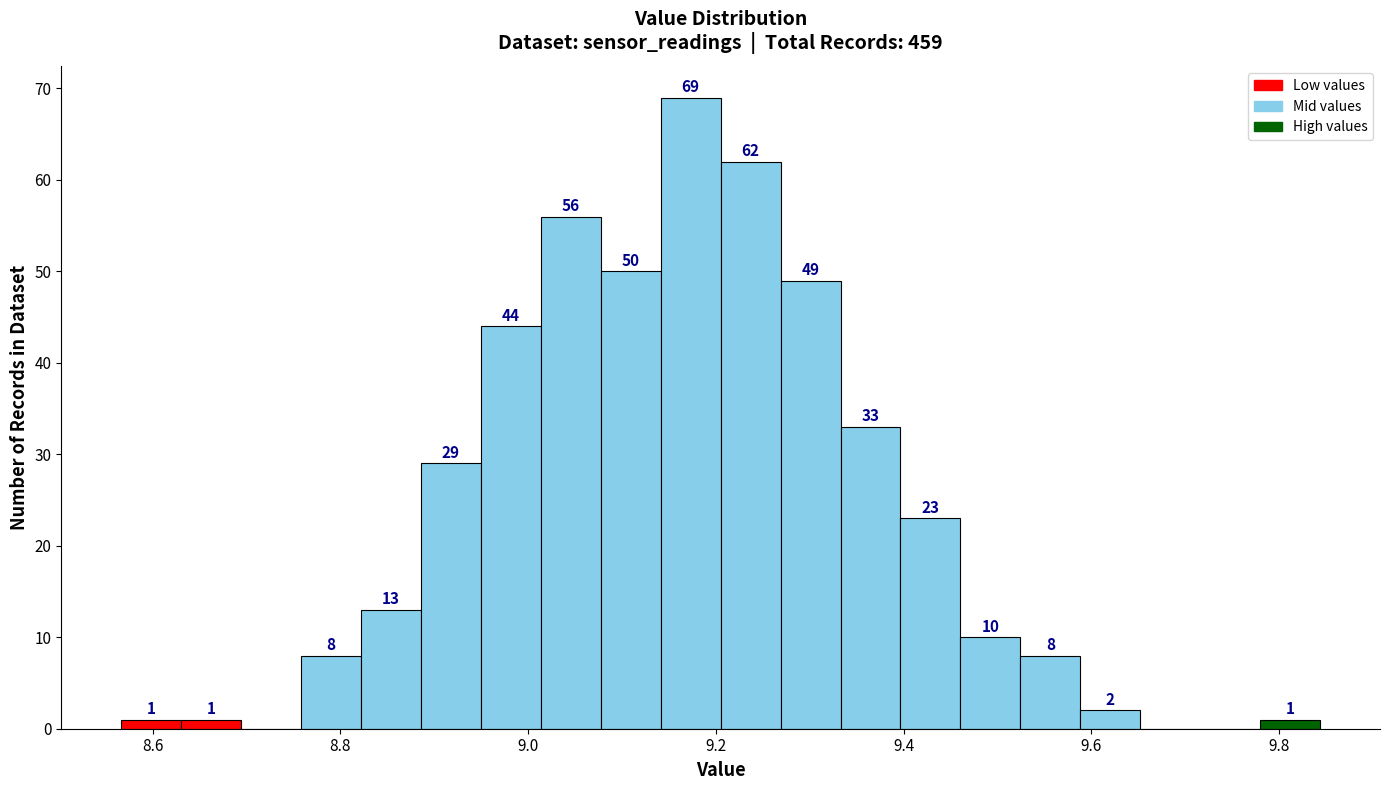

Read against the x-axis, roughly where is the centre of the tallest bar?

9.18